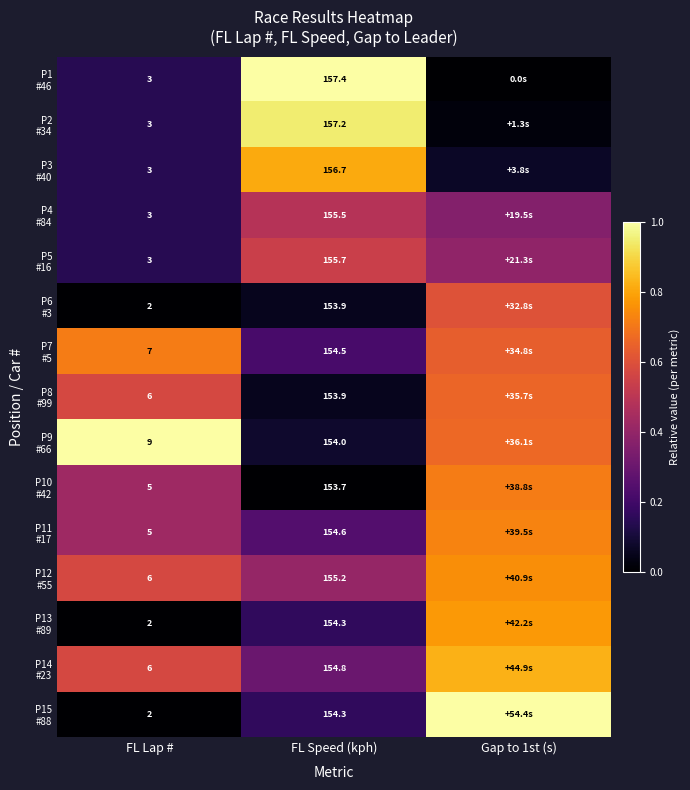

Is it true that P10 #42 equals 0.4 at FL Lap #?

True